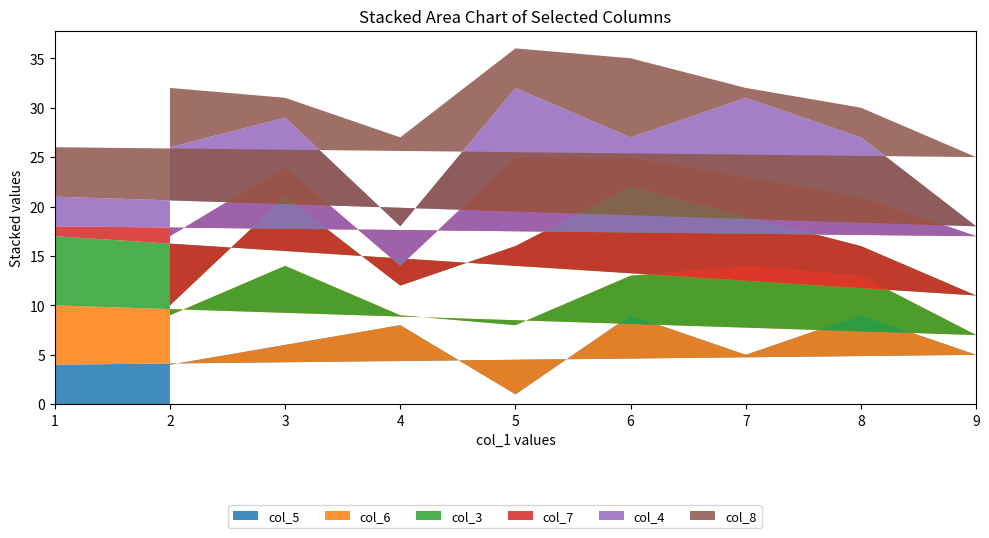

Reading right to left, transcribe all the data shown in this chart.

col_5: 1=4	9=5	8=9	7=5	6=9	5=1	4=8	3=6	2=4
col_6: 1=6	9=2	8=4	7=9	6=4	5=7	4=1	3=8	2=5
col_3: 1=7	9=4	8=3	7=5	6=9	5=8	4=3	3=7	2=1
col_7: 1=1	9=6	8=5	7=4	6=3	5=9	4=2	3=3	2=7
col_4: 1=3	9=1	8=6	7=8	6=2	5=7	4=4	3=5	2=9
col_8: 1=5	9=7	8=3	7=1	6=8	5=4	4=9	3=2	2=6